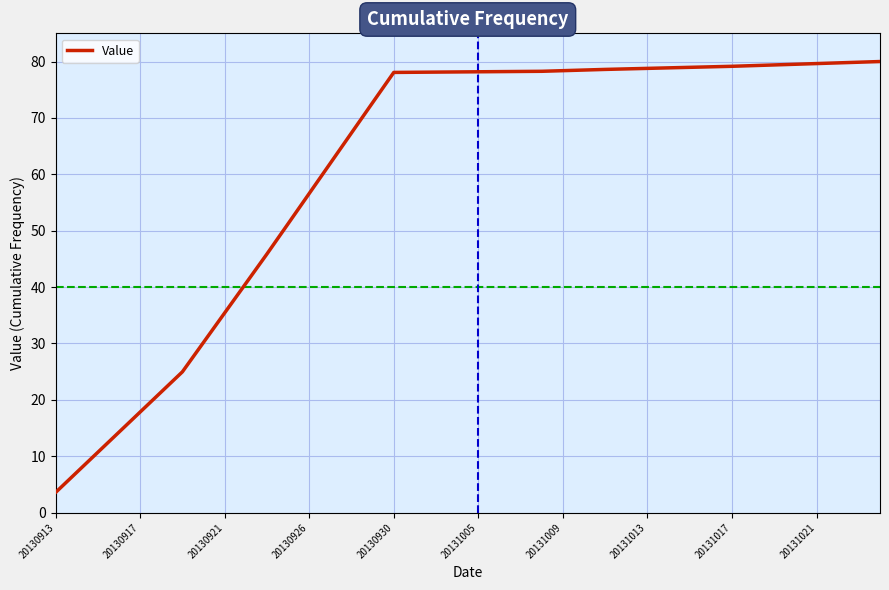

What is the difference between the maximum and minimum values?

76.4